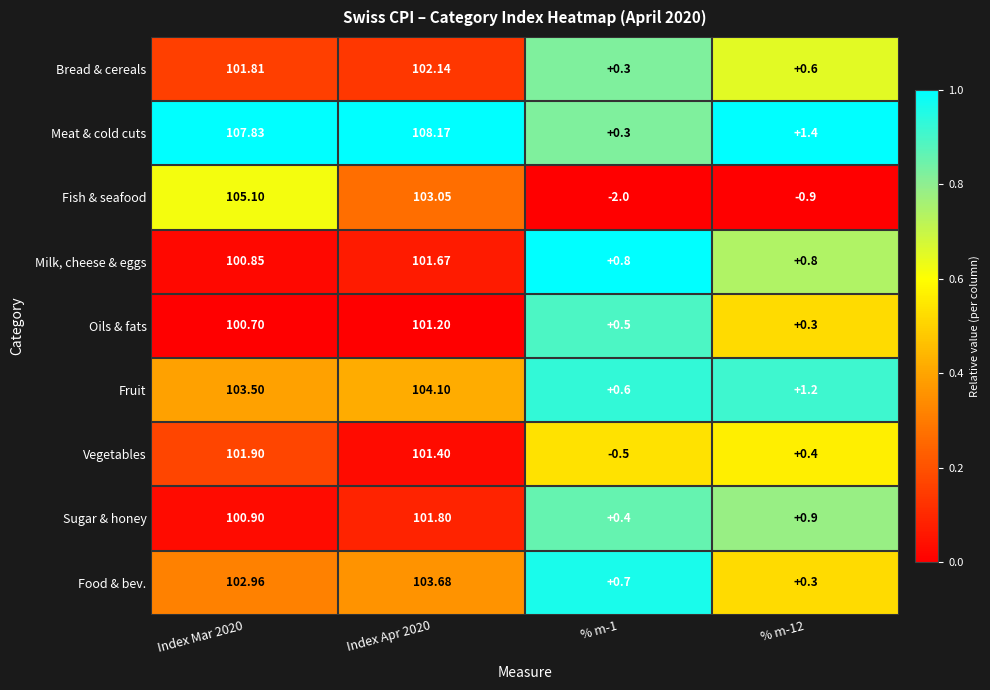

At Index Apr 2020, list the series in order from largest to smallest.

Meat & cold cuts, Fruit, Food & bev., Fish & seafood, Bread & cereals, Sugar & honey, Milk, cheese & eggs, Vegetables, Oils & fats